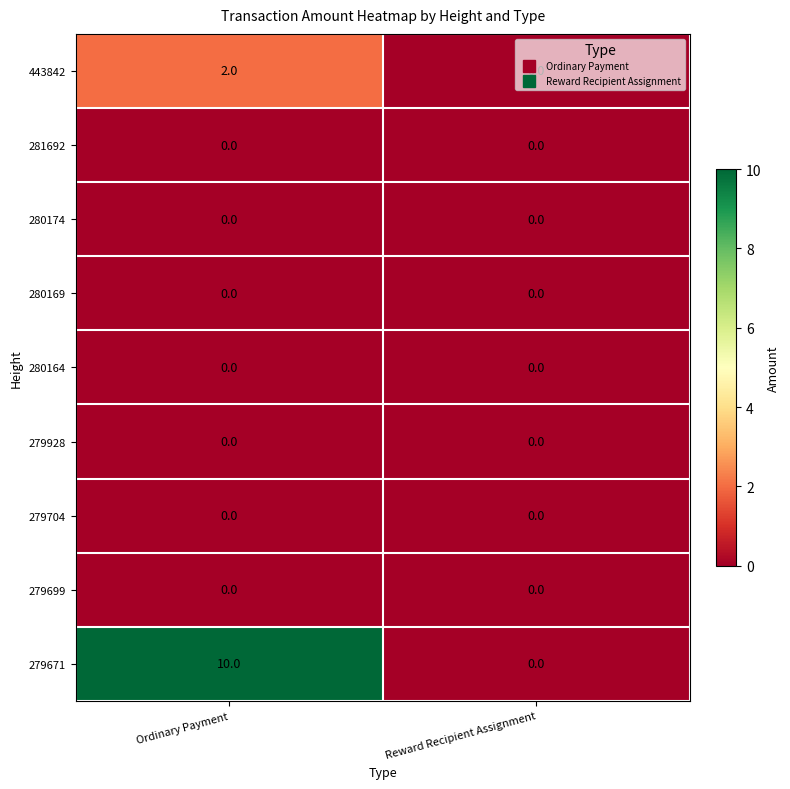

How many categories are shown in the chart?

2